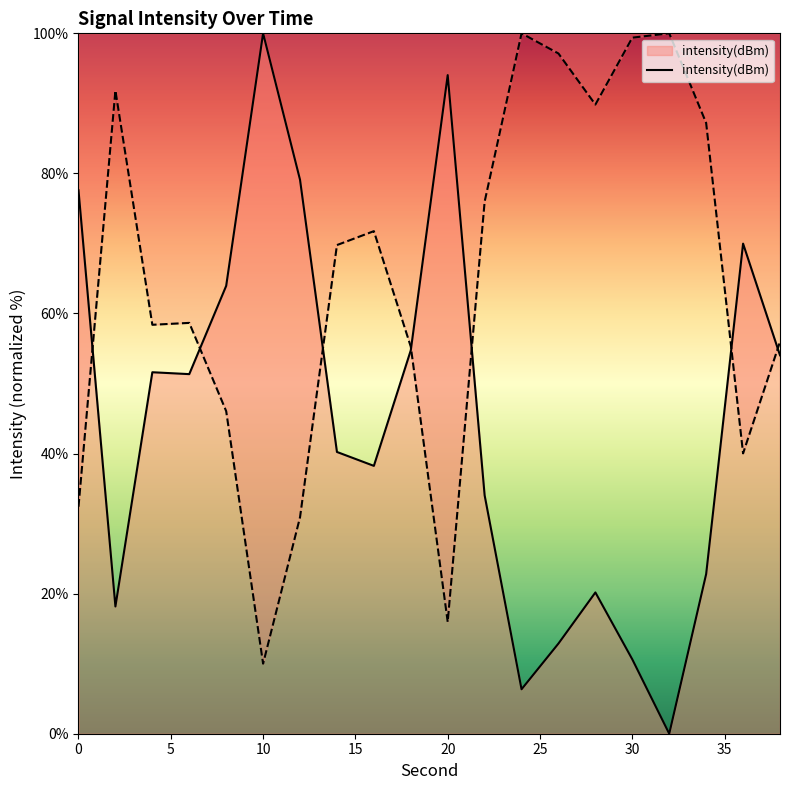

At which category does the data reach its first local valley?

2